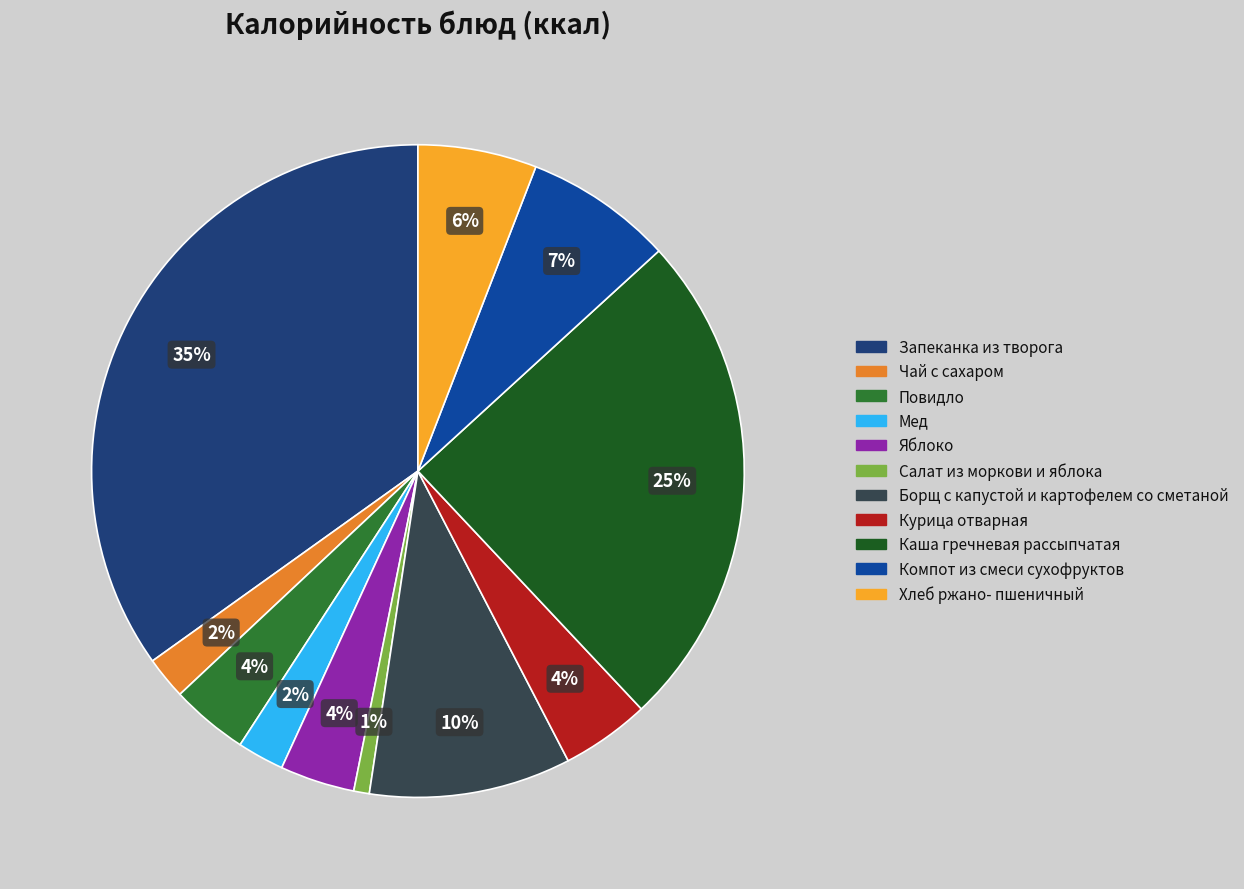

How many segments does this pie chart have?

11